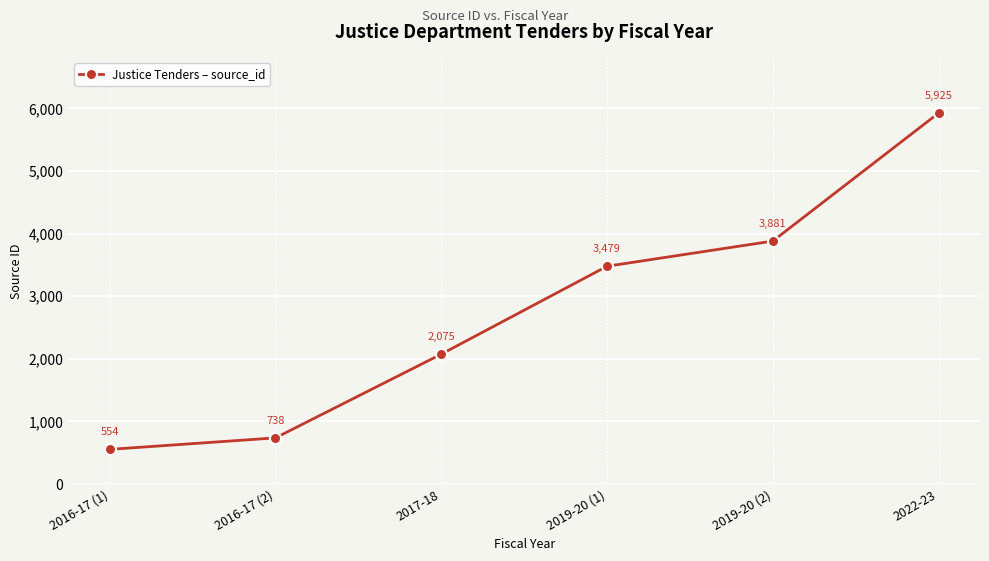

Count the number of data series in this chart.

1